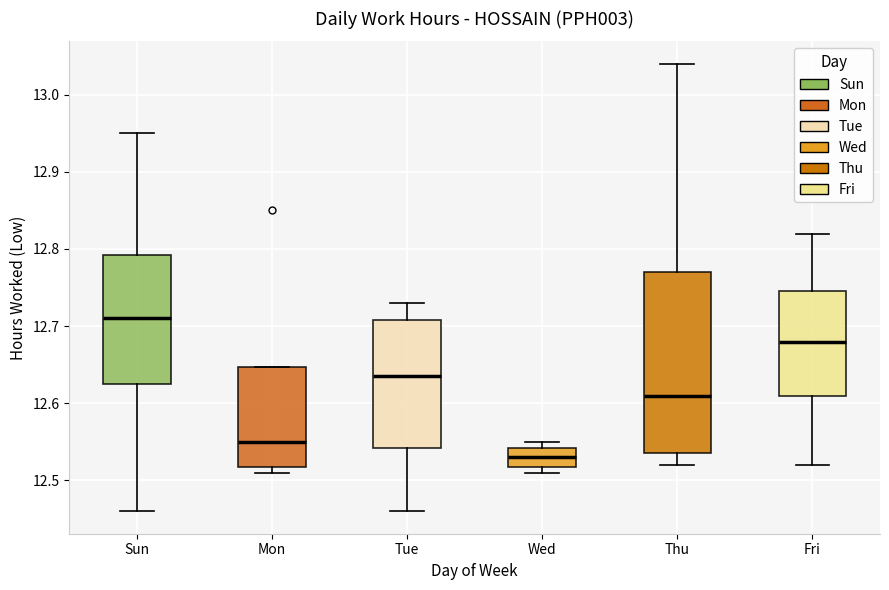

Which box's median line is the lowest?

Wed